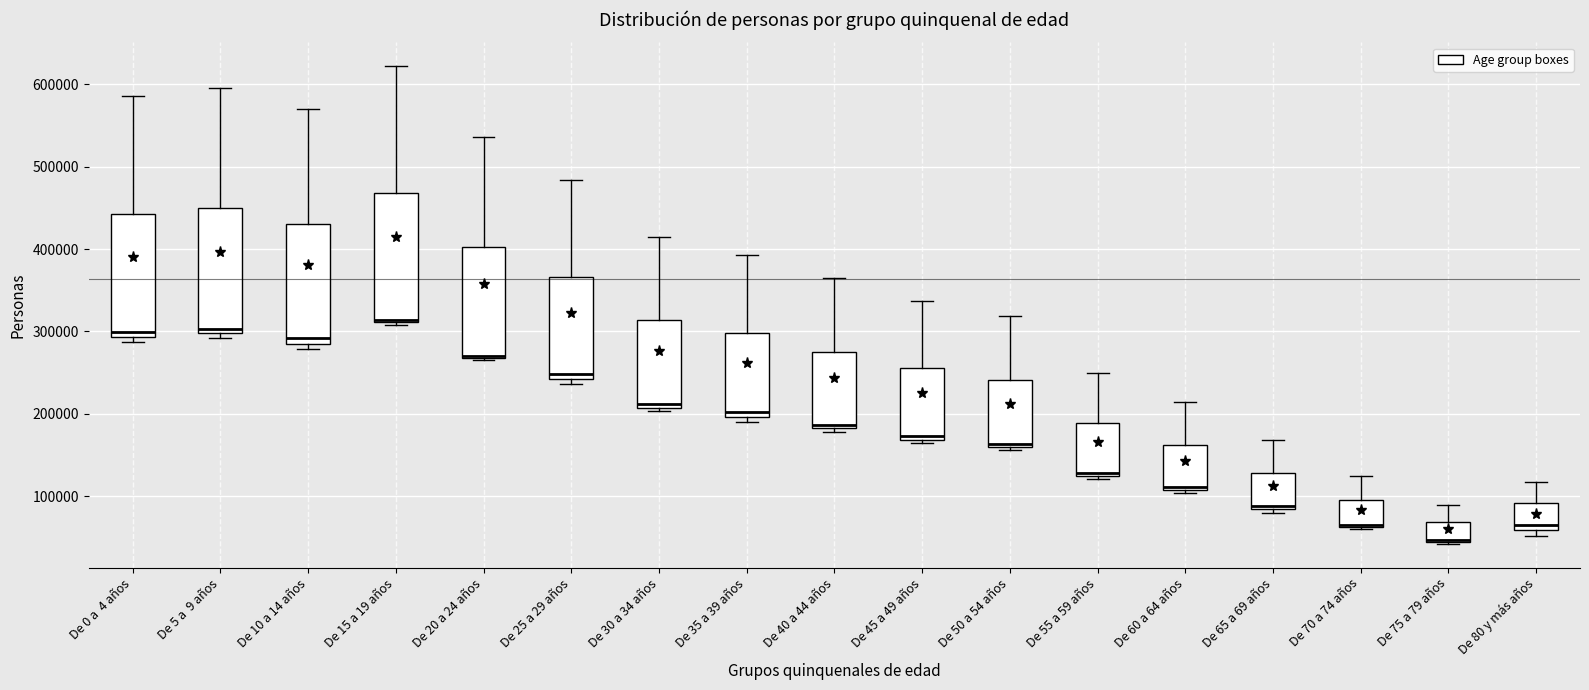

Where does the upper whisker of the box for De 45 a 49 años end on the y-axis? The values are not printed on the chart, so give them approximately, as read against the axis.

340000